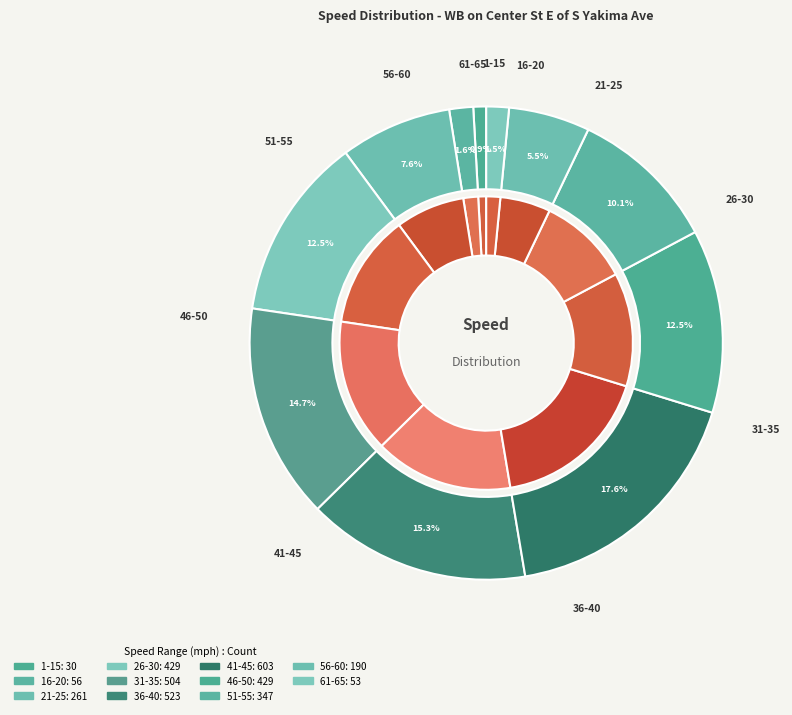

Is it true that 41-45 is 27% of the pie?

False